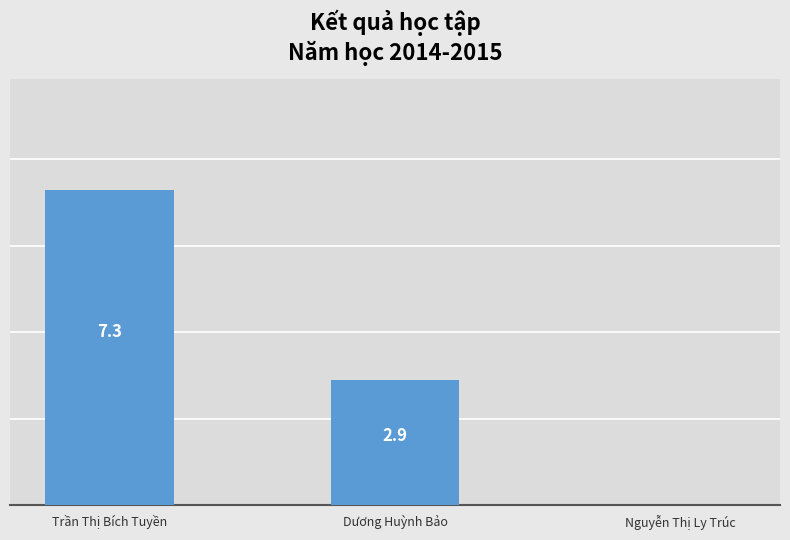

Which label corresponds to the largest value in the chart?

Trần Thị Bích Tuyền